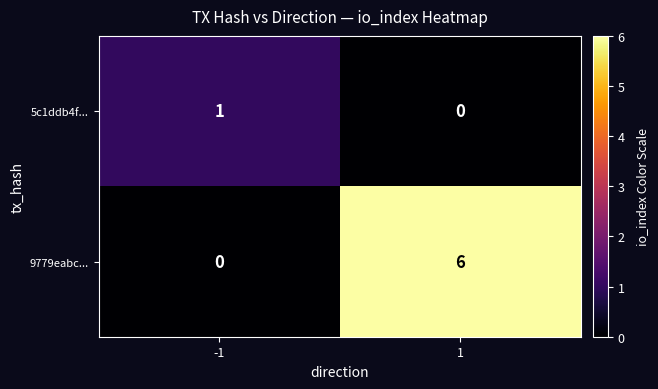

Which series has the largest total across all categories?

9779eabc...